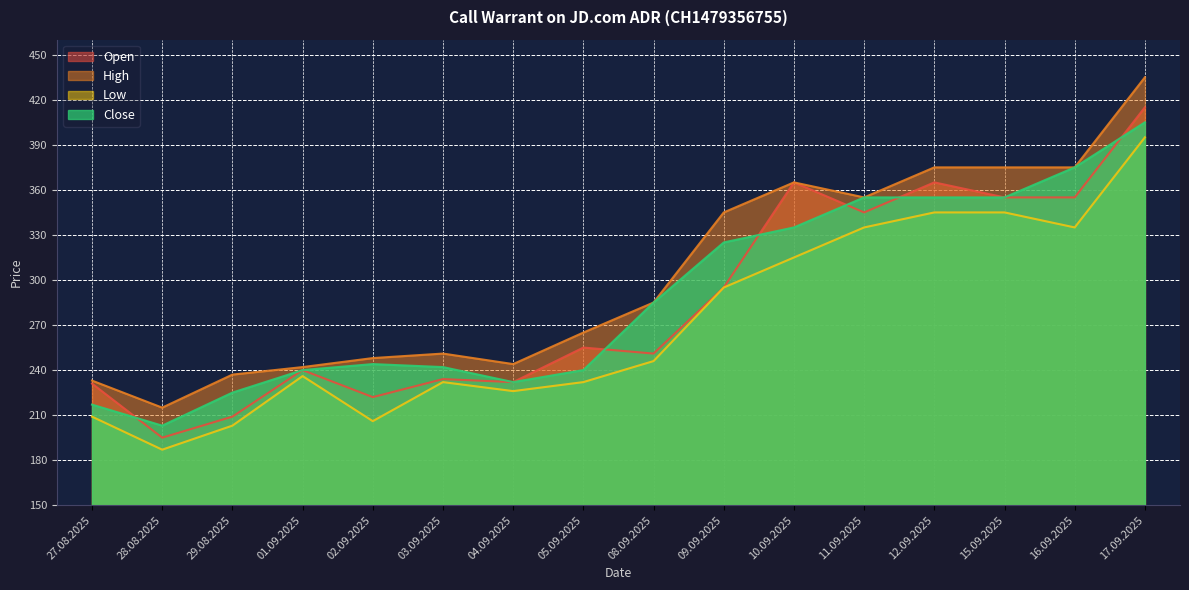

True or false: Open has more than 0 points higher than both neighbors.

True